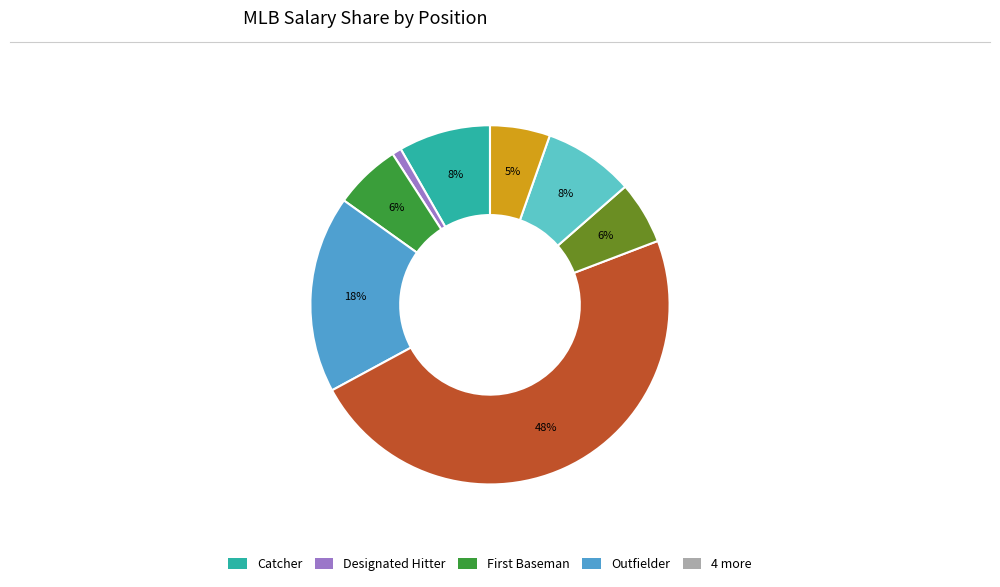

To the nearest percent, what is the difference between the largest and smallest slice percentages?

47%